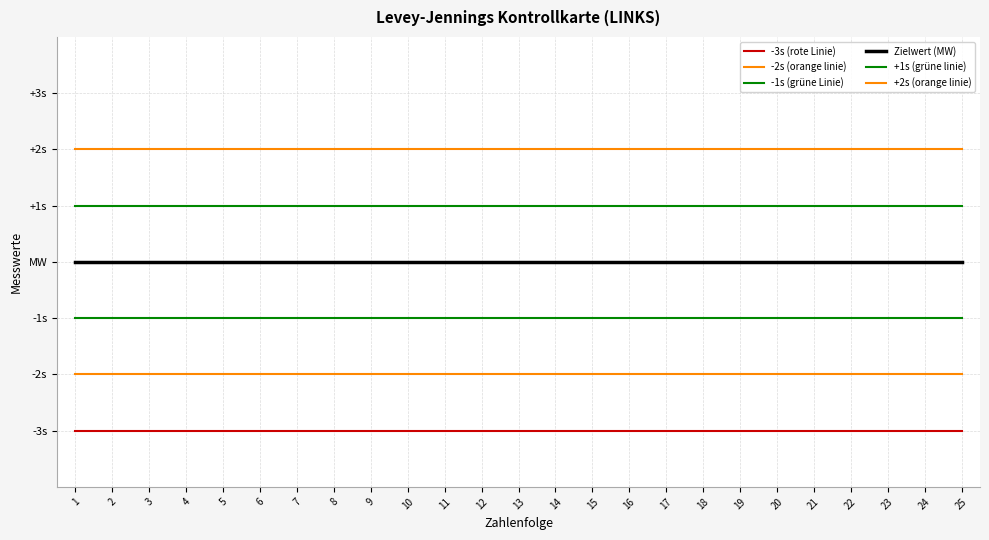

Does the chart have visible grid lines?

Yes